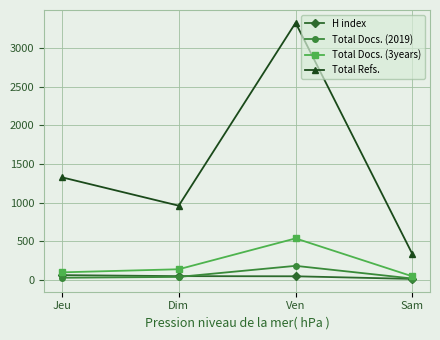

Count the number of data series in this chart.

4